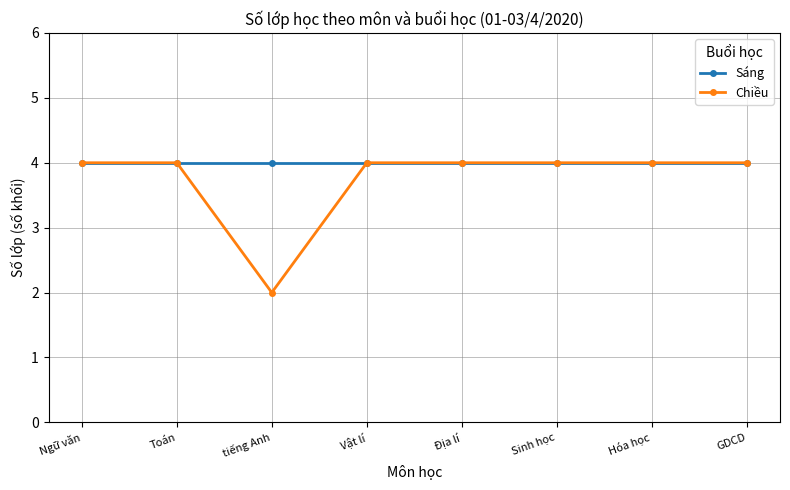

Does the chart have visible grid lines?

Yes